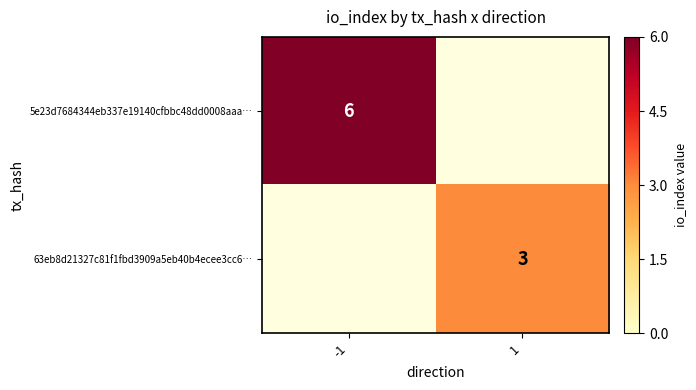

Is it true that 5e23d7684344eb337e19140cfbbc48dd0008aaa… equals 3 at -1?

False